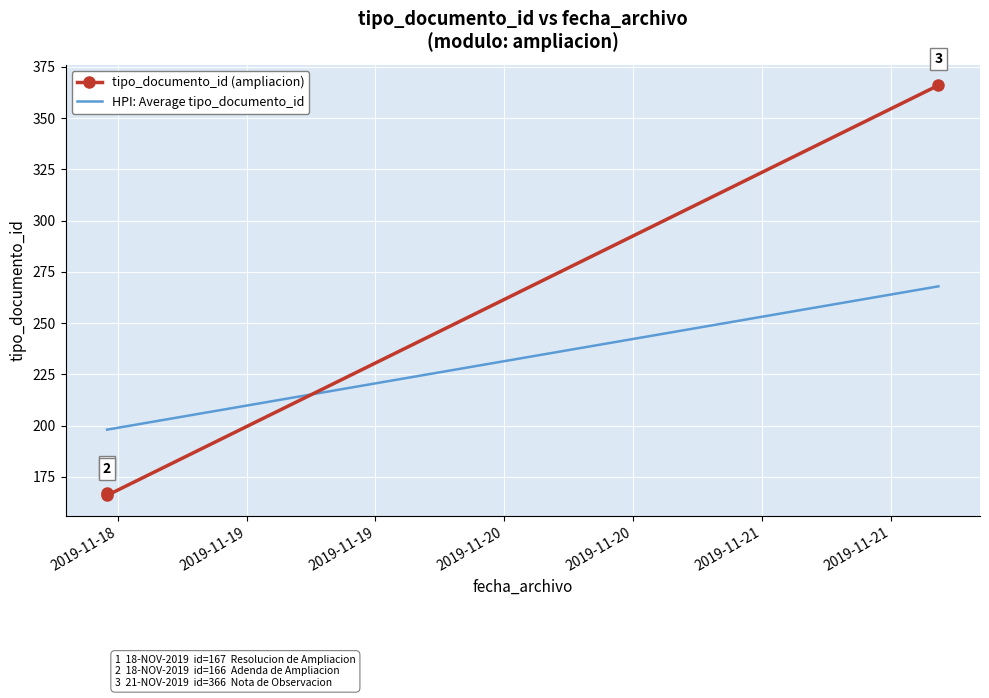

Which label corresponds to the smallest value in the chart?

2019-11-18 11:00:02